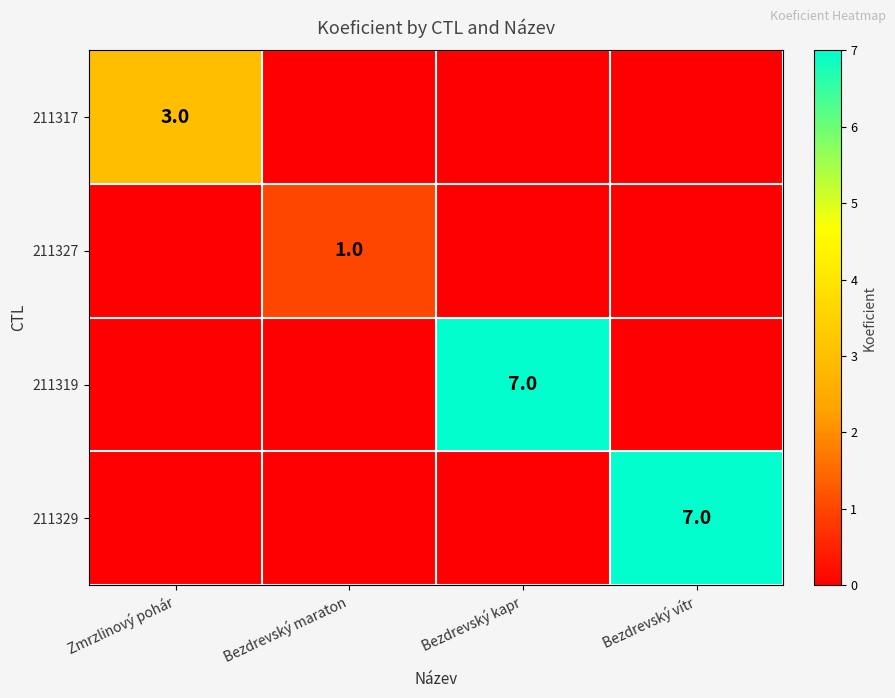

The value of 211329 at Bezdrevský vítr is 7. True or false?

True